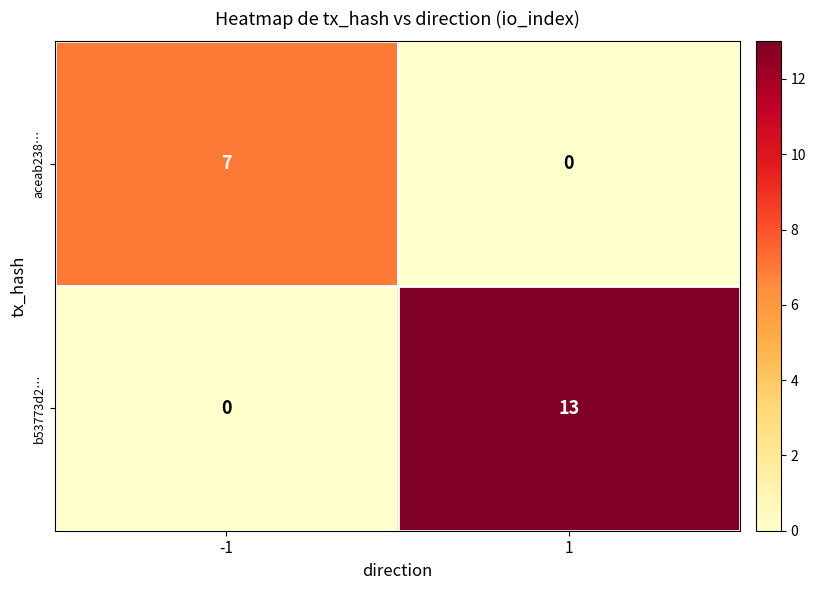

Read the b53773d2… value at 1, to the nearest 10.

10